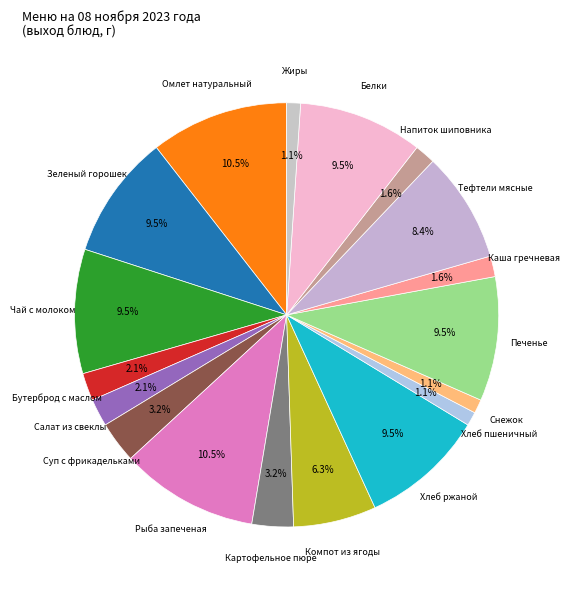

Is there a majority slice in this chart?

No